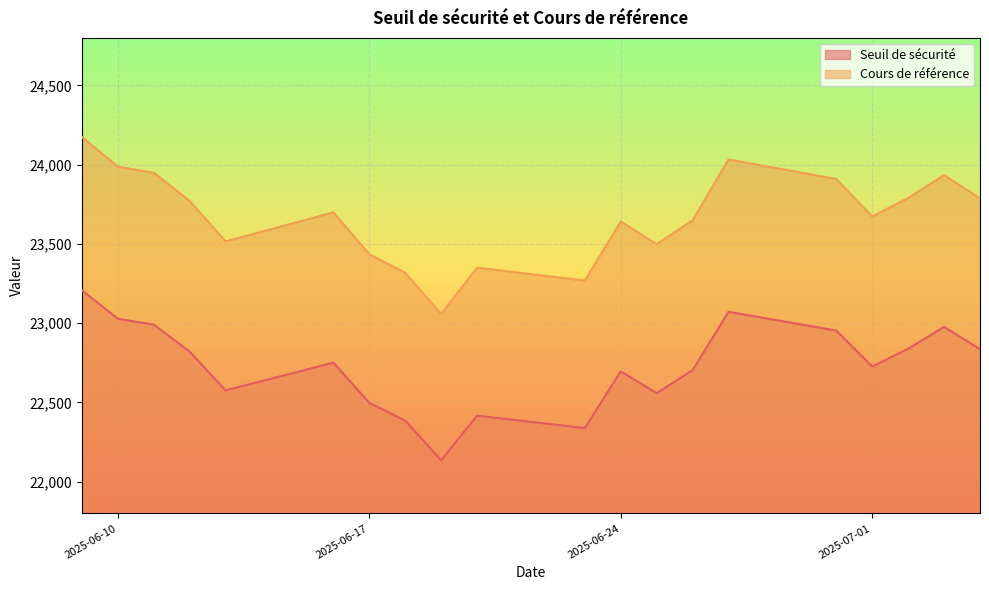

What are all the series names shown in the legend?

Seuil de sécurité, Cours de référence